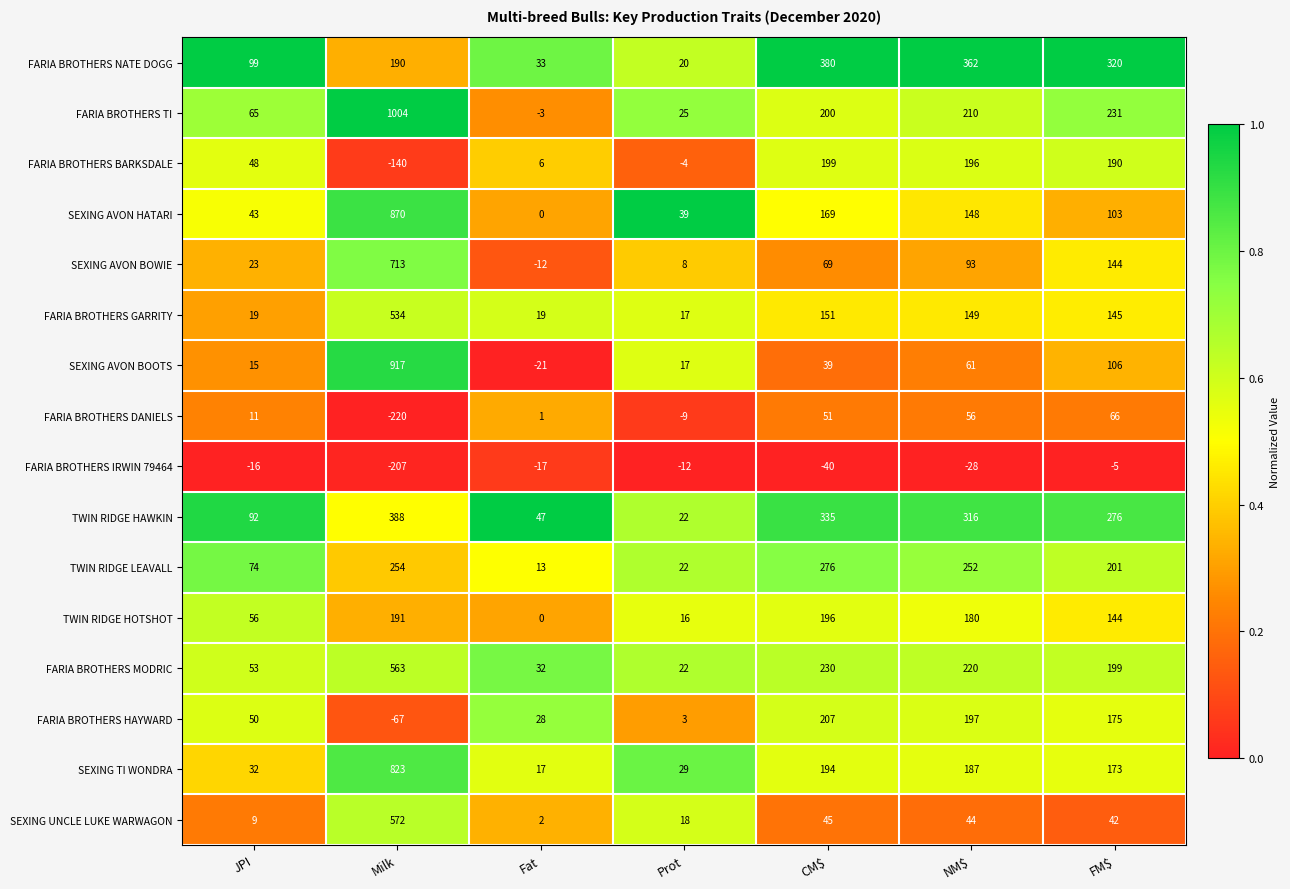

Rank the series at JPI from lowest to highest value.

FARIA BROTHERS IRWIN 79464, SEXING UNCLE LUKE WARWAGON, FARIA BROTHERS DANIELS, SEXING AVON BOOTS, FARIA BROTHERS GARRITY, SEXING AVON BOWIE, SEXING TI WONDRA, SEXING AVON HATARI, FARIA BROTHERS BARKSDALE, FARIA BROTHERS HAYWARD, FARIA BROTHERS MODRIC, TWIN RIDGE HOTSHOT, FARIA BROTHERS TI, TWIN RIDGE LEAVALL, TWIN RIDGE HAWKIN, FARIA BROTHERS NATE DOGG